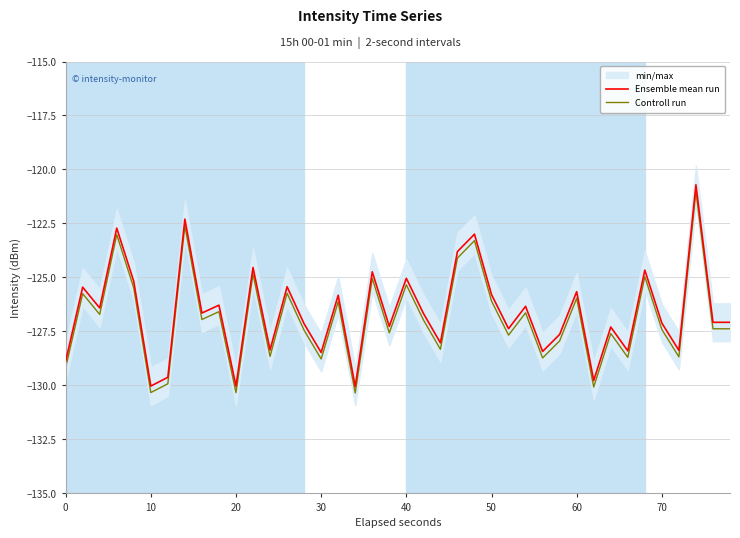

Count the number of data series in this chart.

2